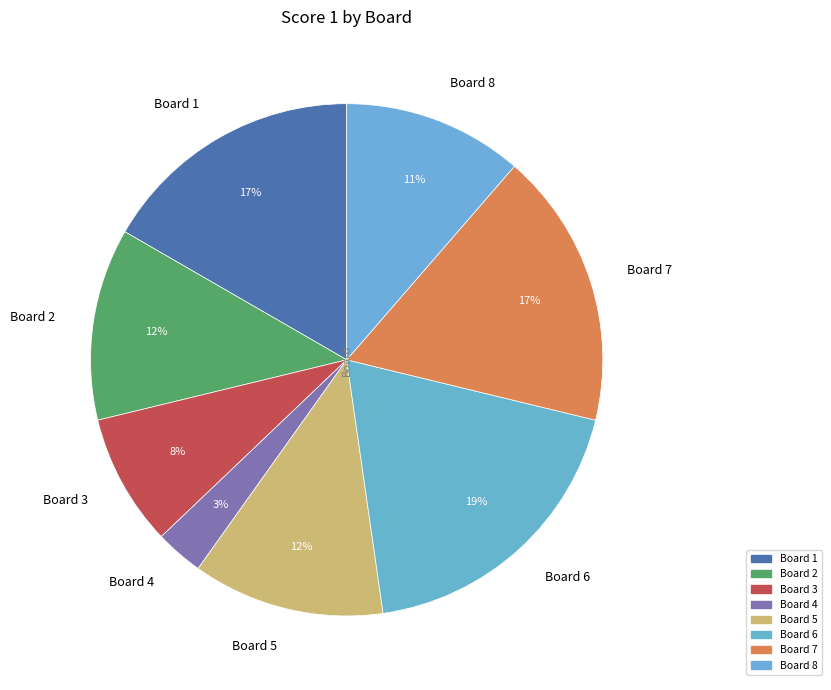

The Board 6 slice represents 4% of the pie. True or false?

False